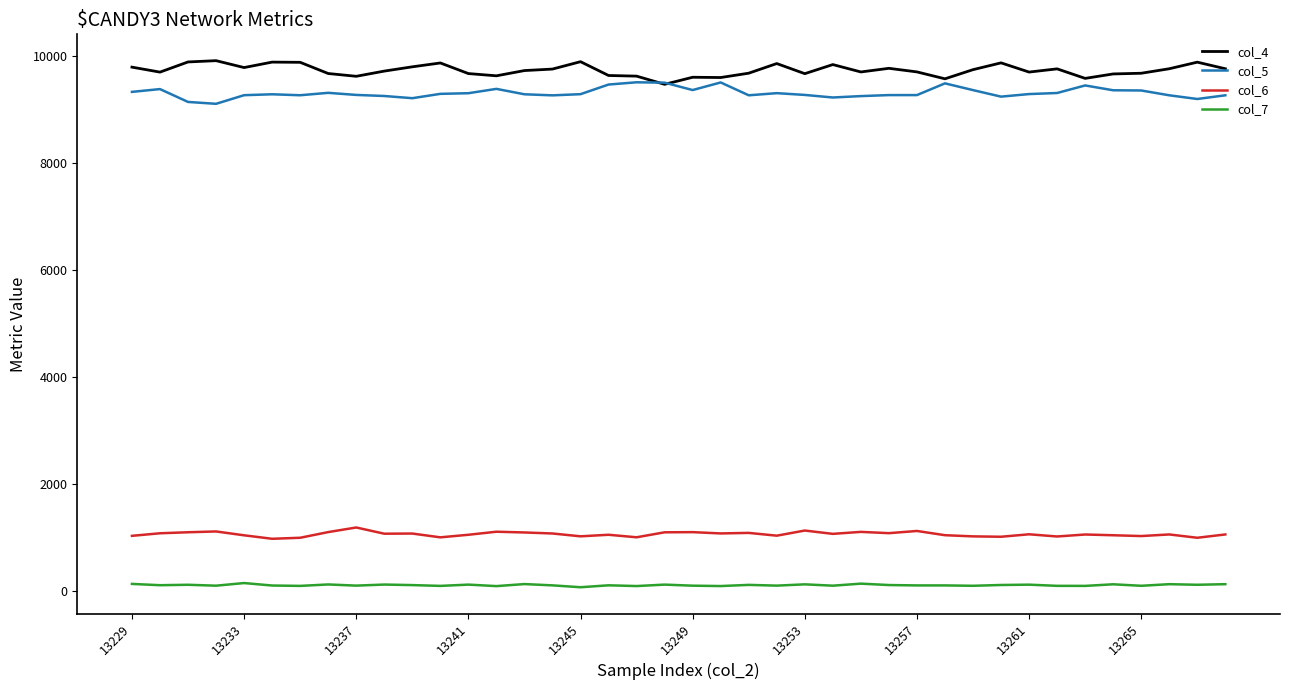

True or false: col_6 and col_7 cross at least once.

False